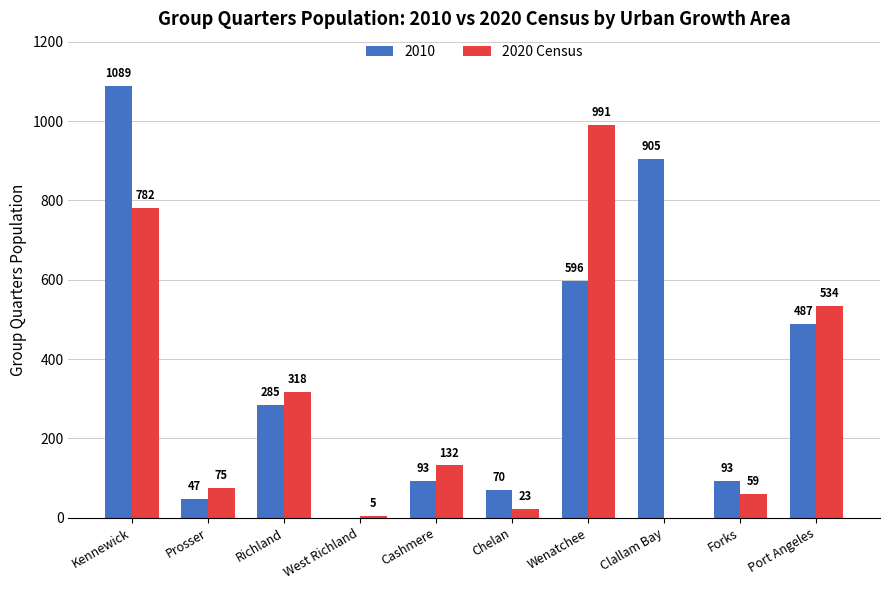

Which series has the largest total across all categories?

2010